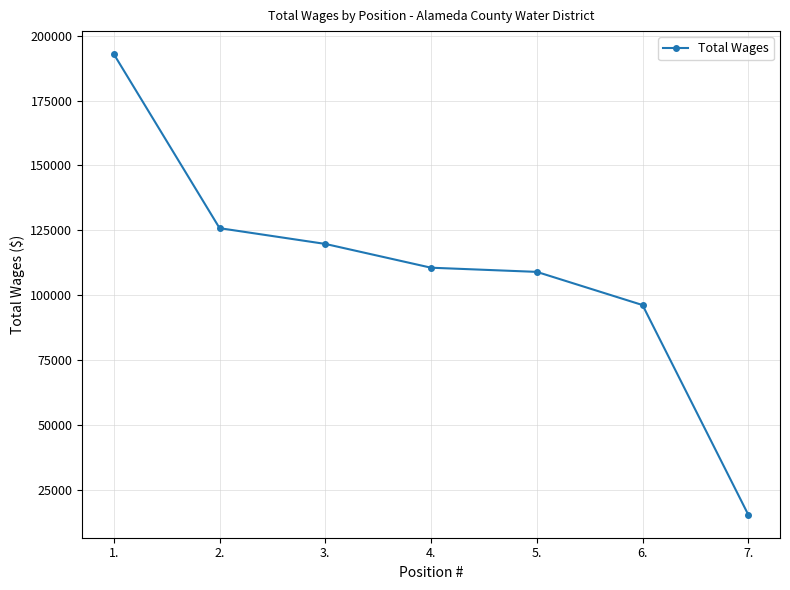

Reading right to left, extract all data points from this chart.

15312	96146	108939	110547	119718	125795	192898